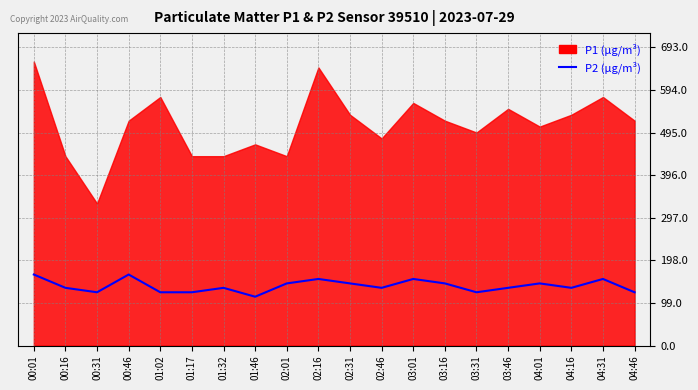

Which has a higher value, 00:31 or 04:01?

04:01